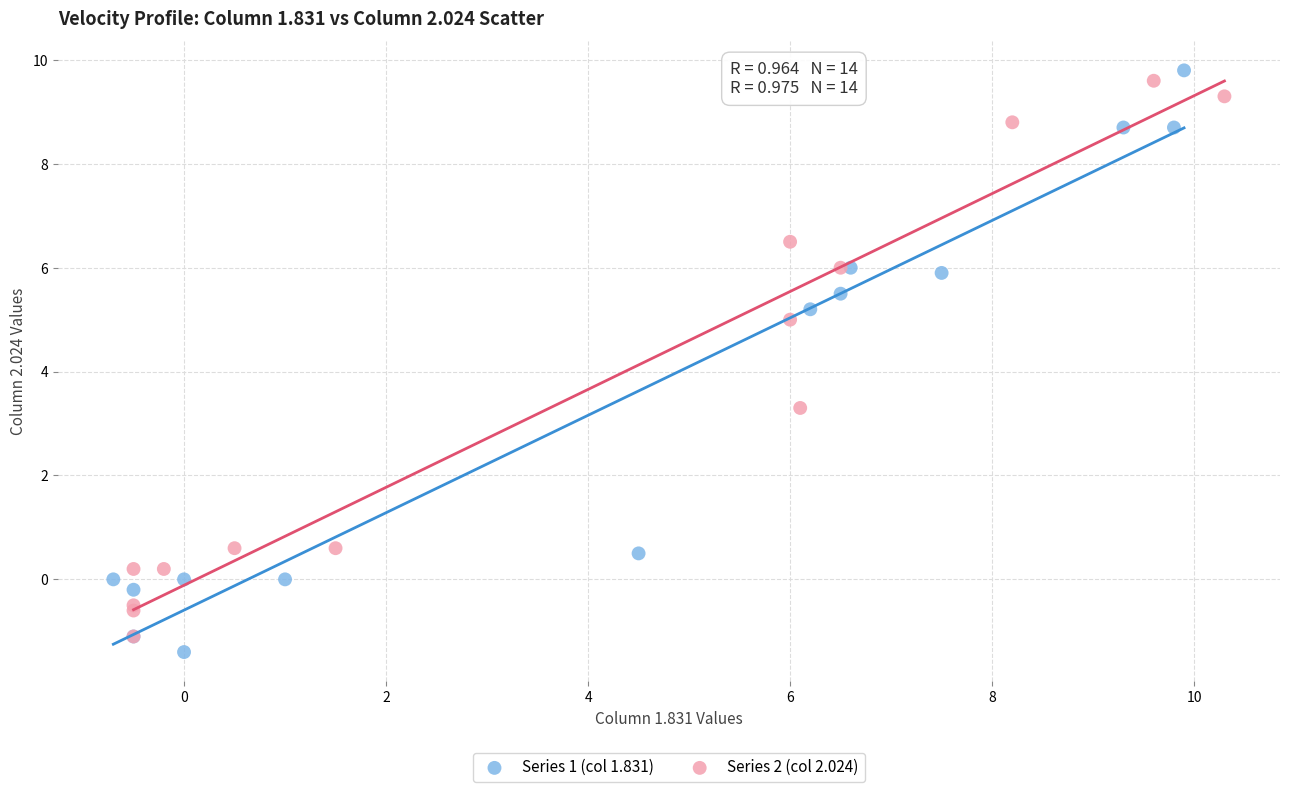

What are all the series names shown in the legend?

Series 1 (col 1.831), Series 2 (col 2.024)